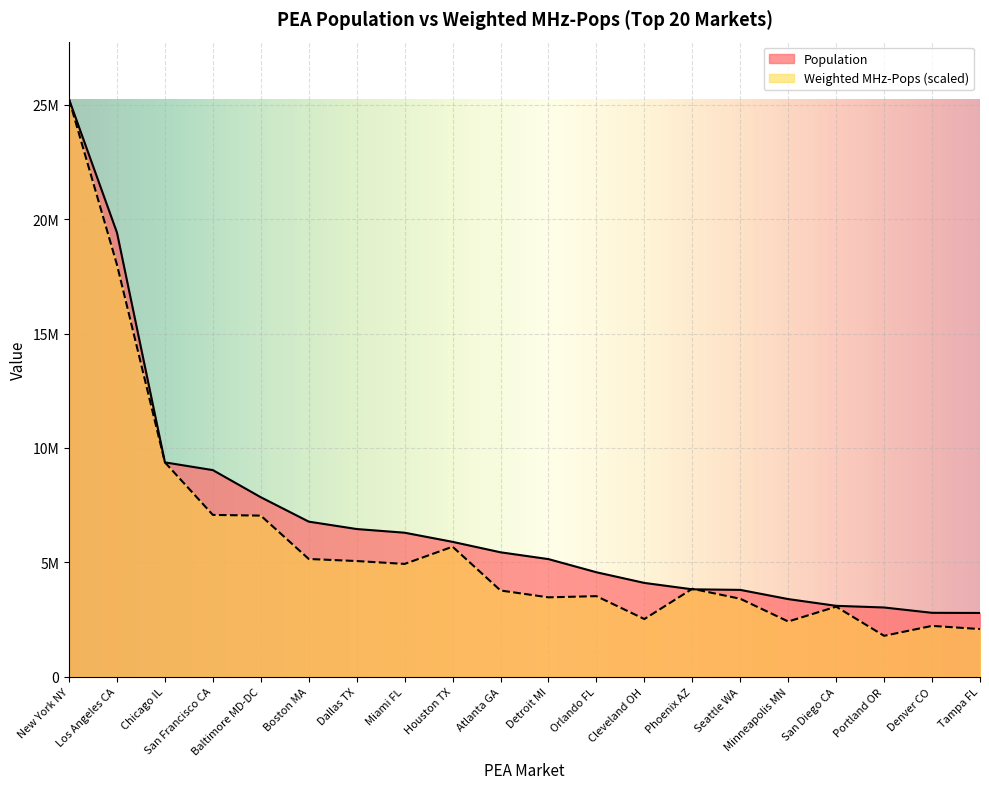

Rank the series by their maximum value, from highest to lowest.

Population, Weighted MHz-Pops per Block